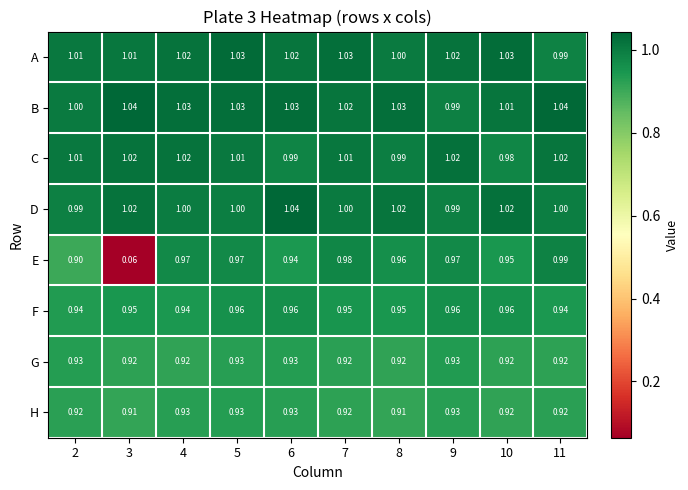

Between 7 and 8, which series saw the biggest shift?

A